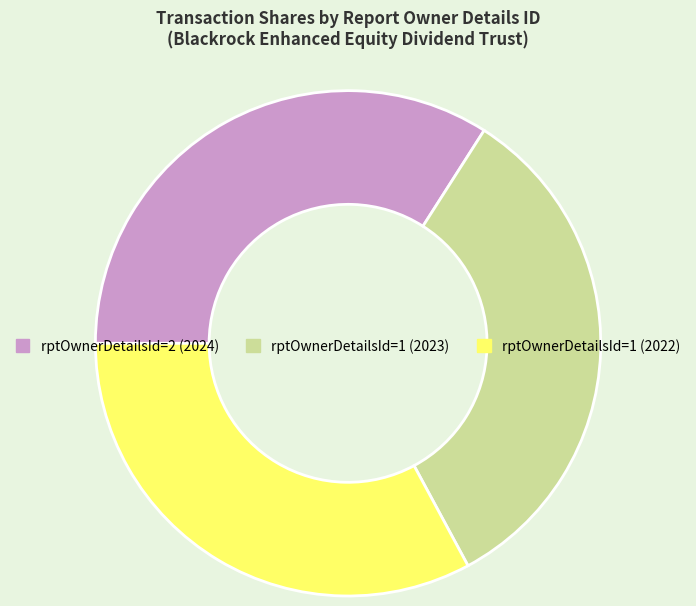

Does any single category account for the majority?

No